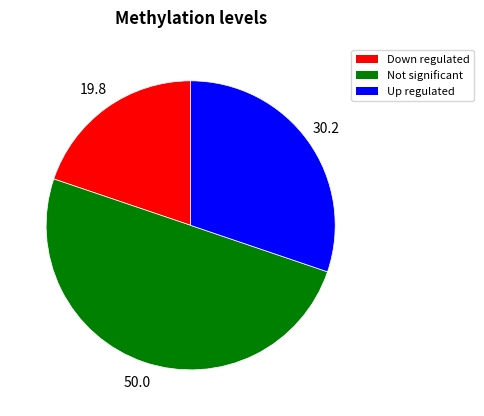

Count the number of slices in the pie.

3